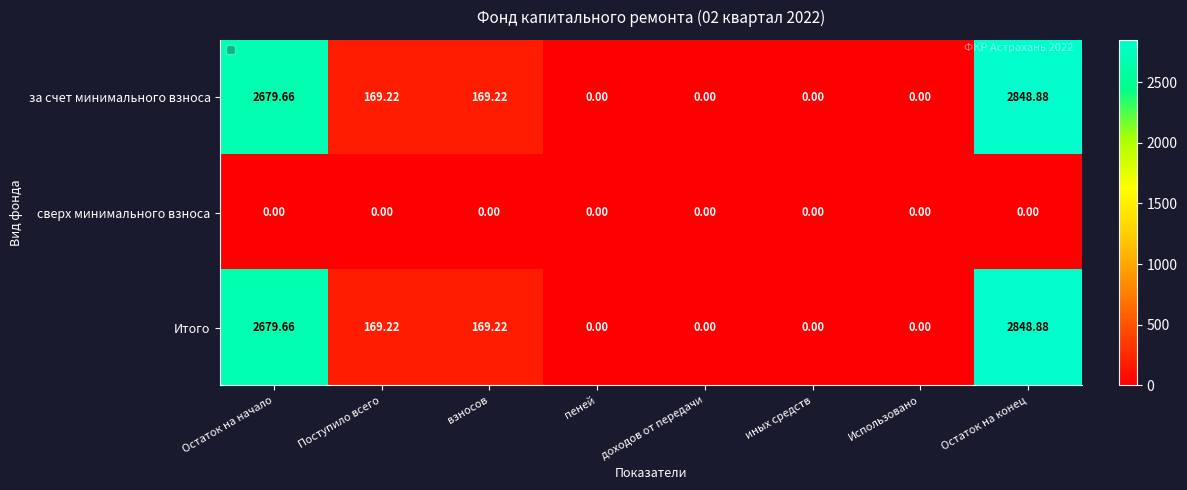

At which label does Итого first exceed 169?

Остаток на начало